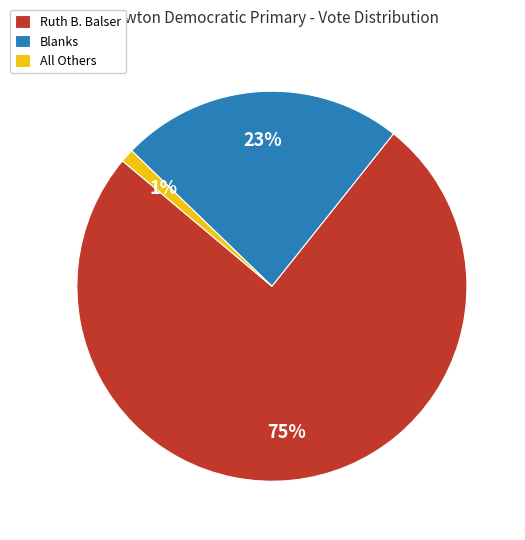

True or false: All Others accounts for 1% of the total.

True